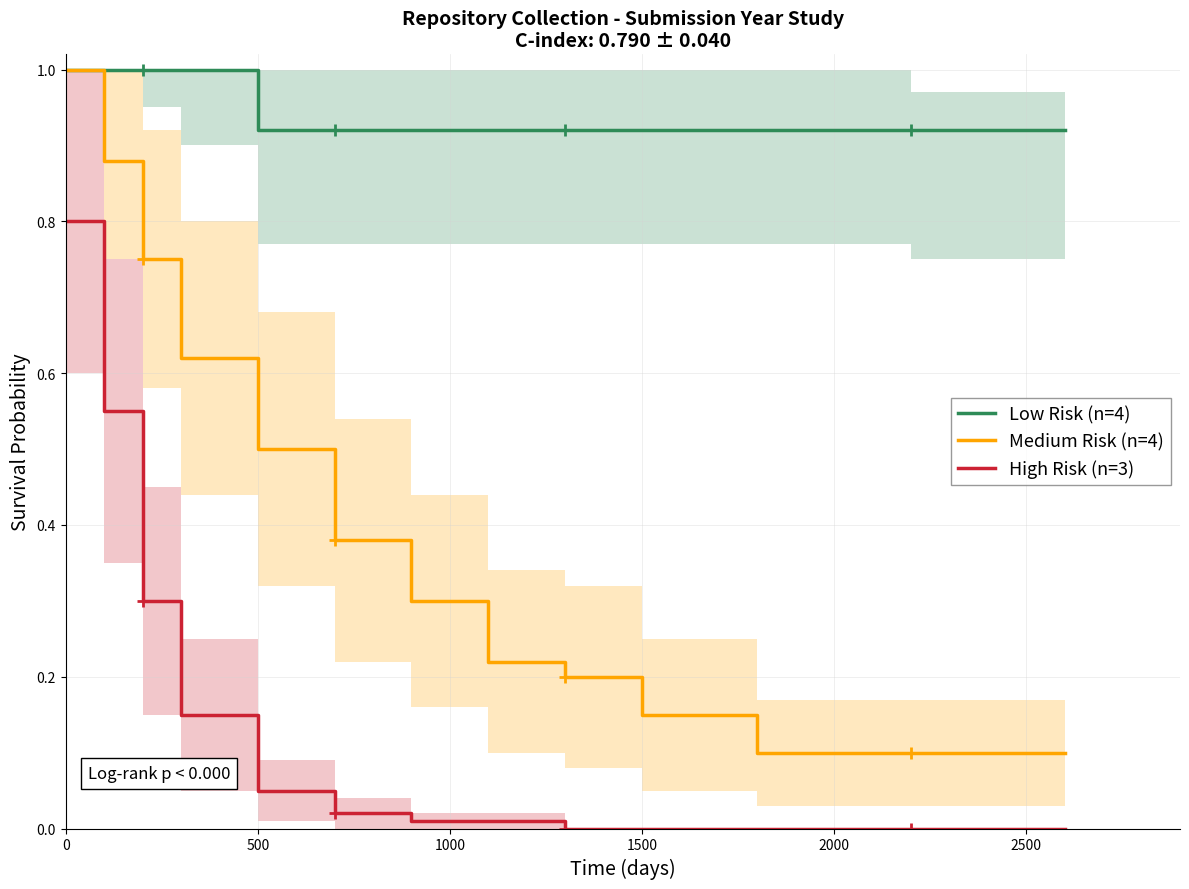

True or false: Medium Risk (n=4) and High Risk (n=3) cross at least once.

False